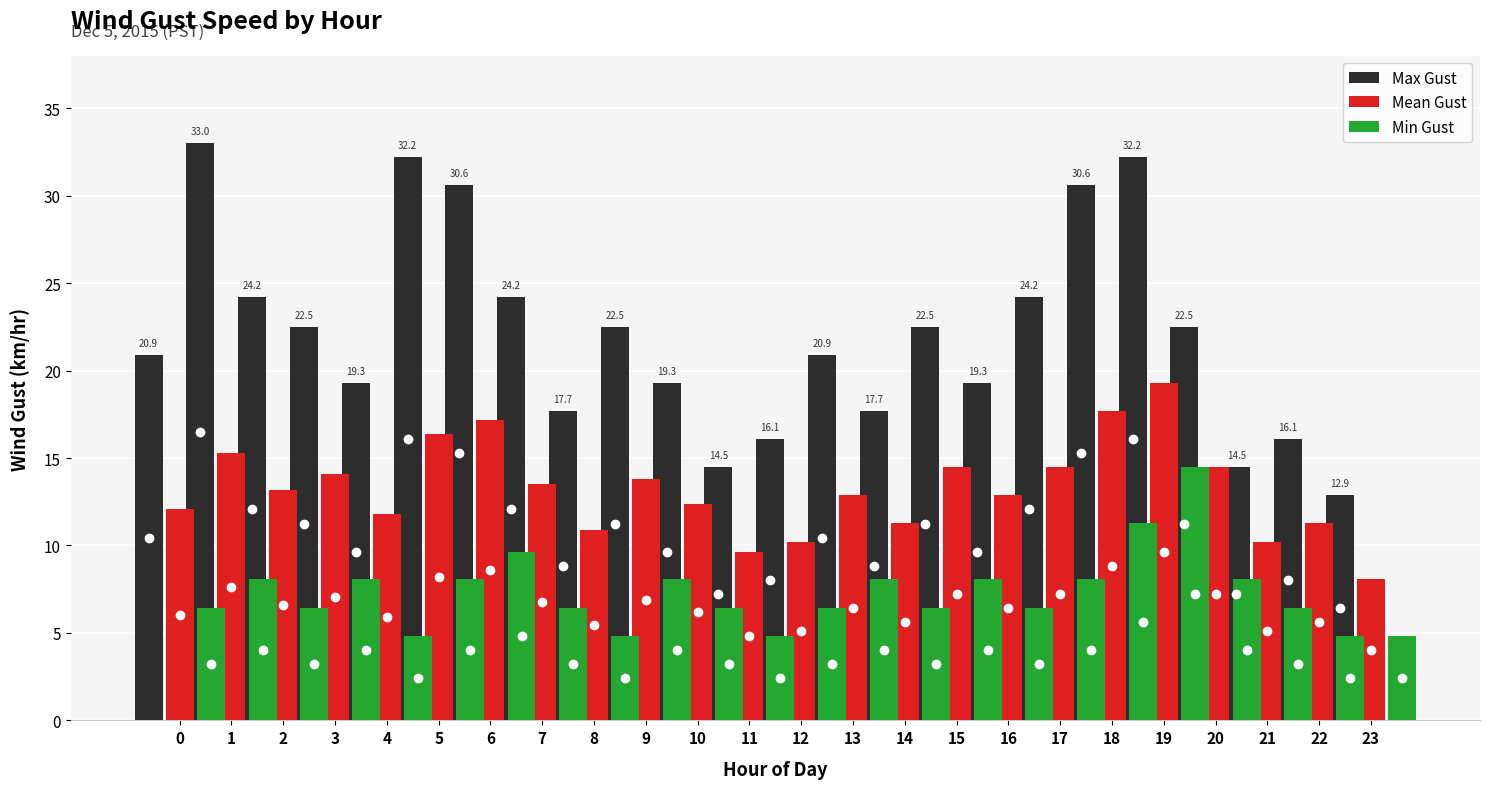

What is the approximate value of Min Gust at 17?

6.4